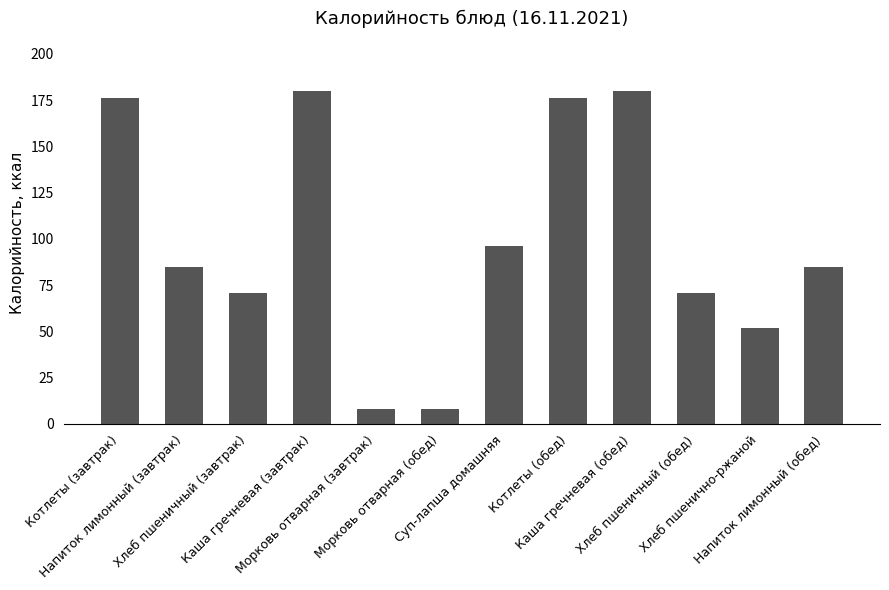

The chart shows a value of 85 at Напиток лимонный (завтрак). True or false?

True